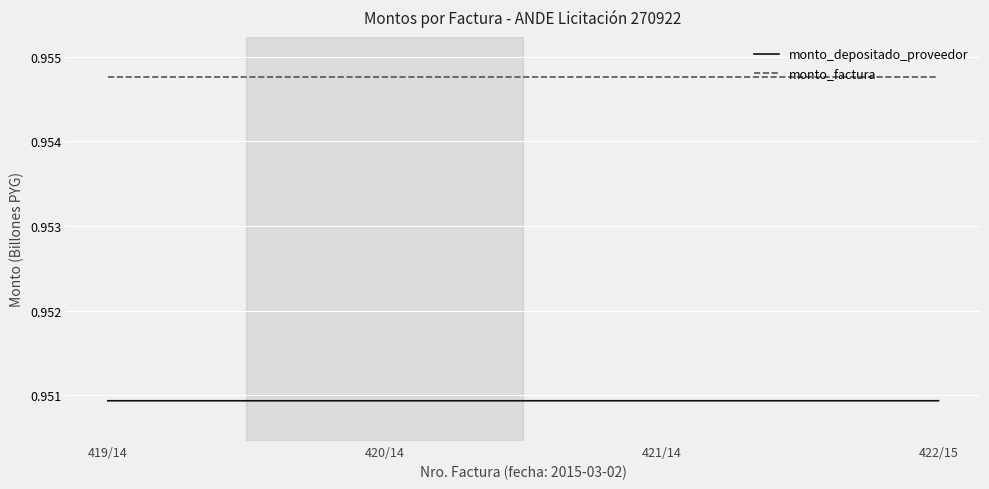

True or false: monto_depositado_proveedor and monto_factura cross at least once.

False